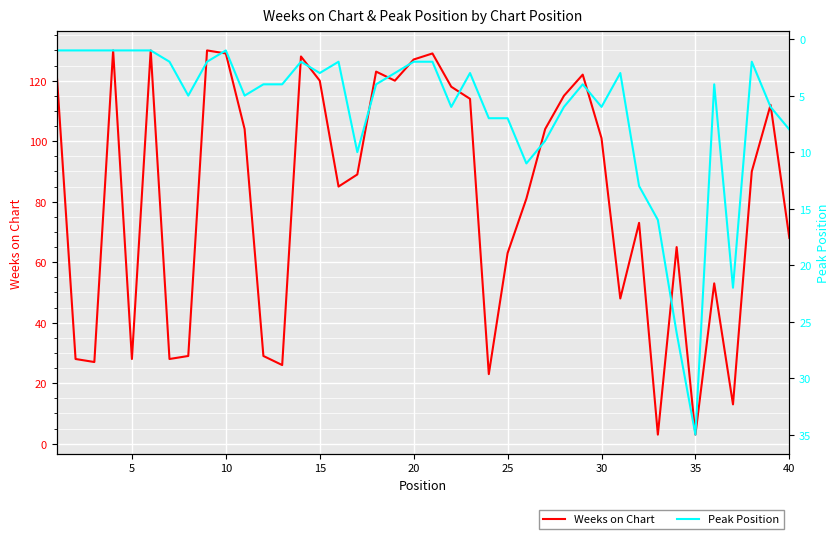

What is the sum of all Weeks on Chart values?

3230